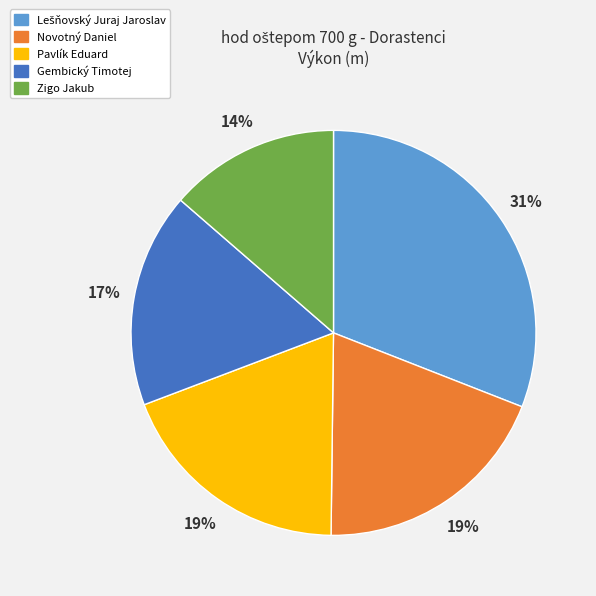

How many segments does this pie chart have?

5